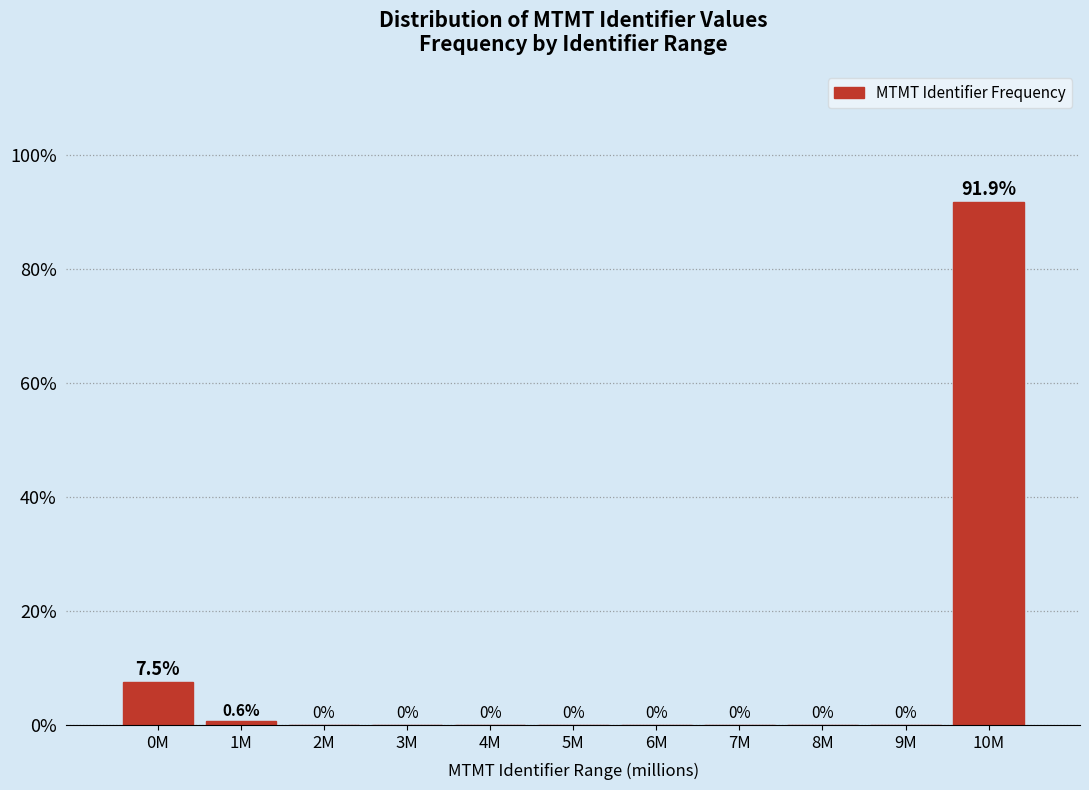

Reading left to right, extract all data points from this chart.

0M=7.5	1M=0.6	2M=0.0	3M=0.0	4M=0.0	5M=0.0	6M=0.0	7M=0.0	8M=0.0	9M=0.0	10M=91.9